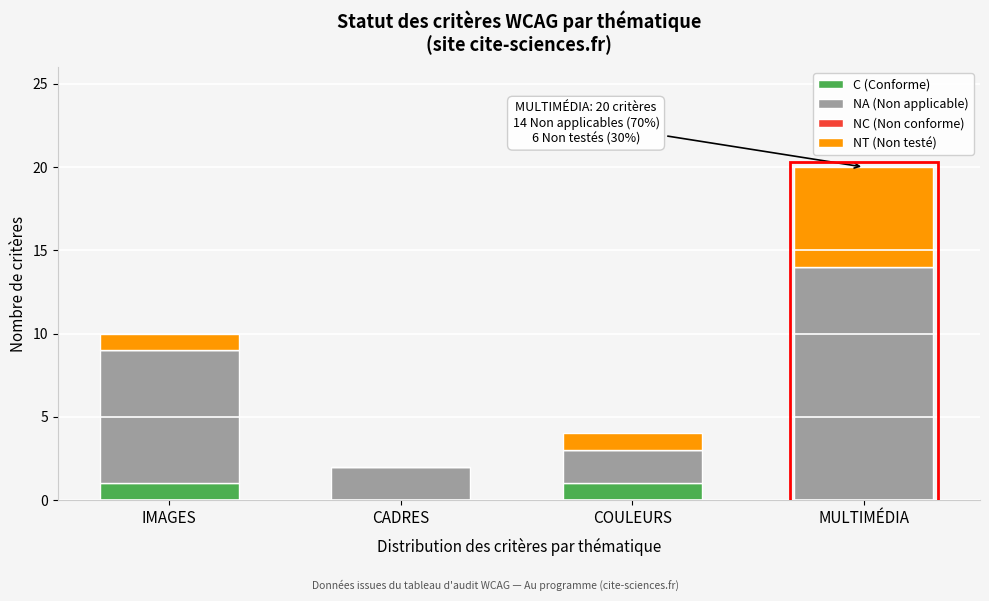

Reading right to left, transcribe the values for C (Conforme).

MULTIMÉDIA=0	COULEURS=1	CADRES=0	IMAGES=1